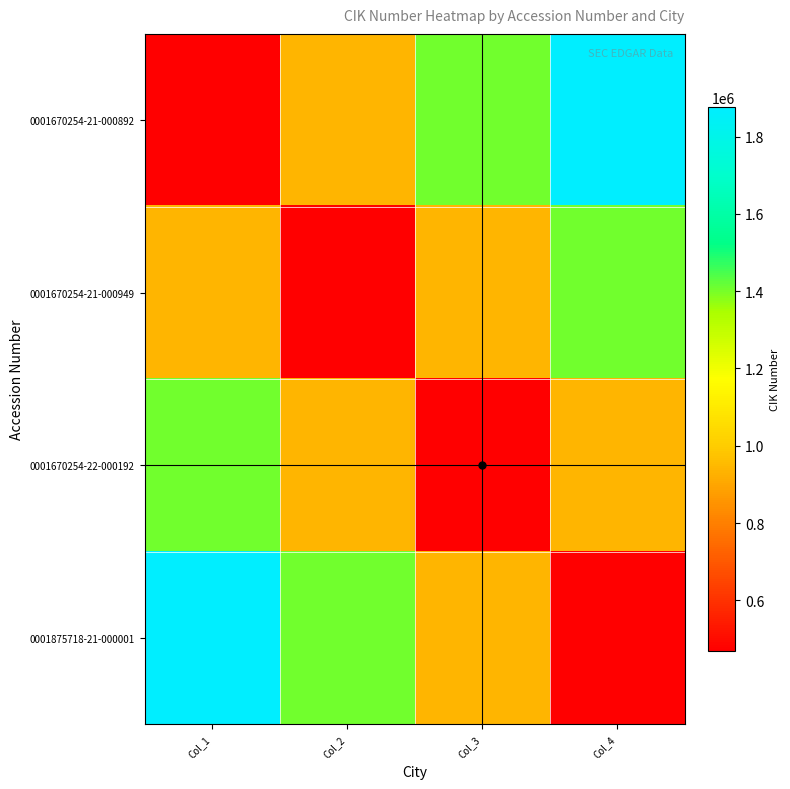

Rank the series by their maximum value, from highest to lowest.

0001670254-21-000892, 0001875718-21-000001, 0001670254-21-000949, 0001670254-22-000192